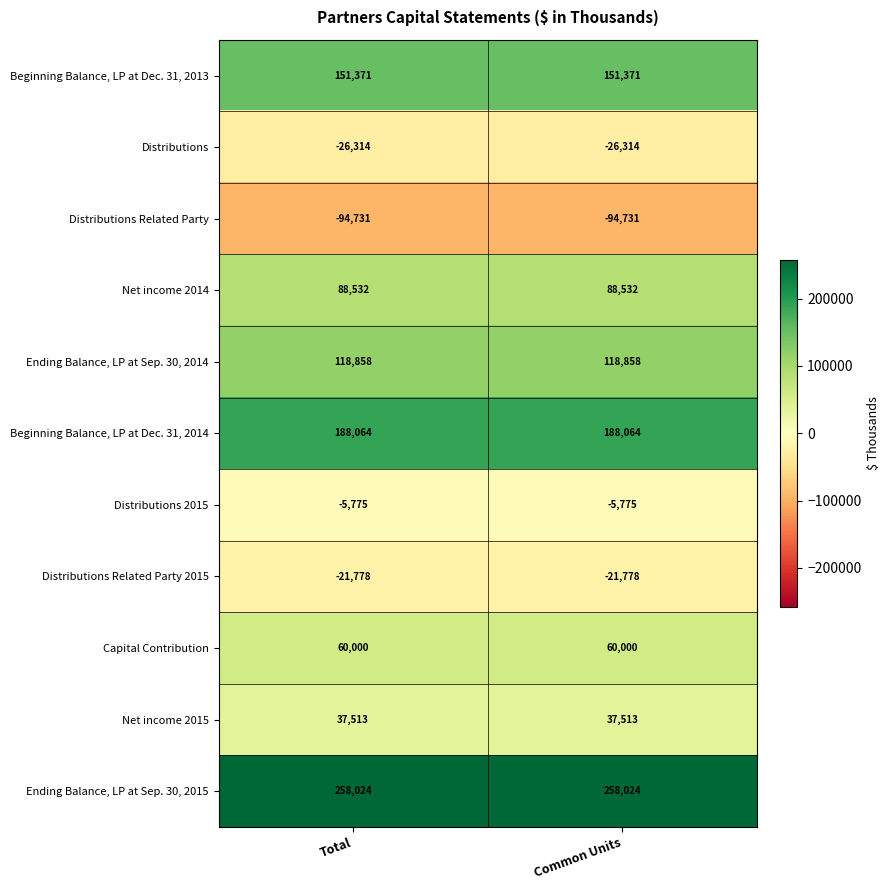

What is the approximate value of Beginning Balance, LP at Dec. 31, 2014 at Common Units?

188064